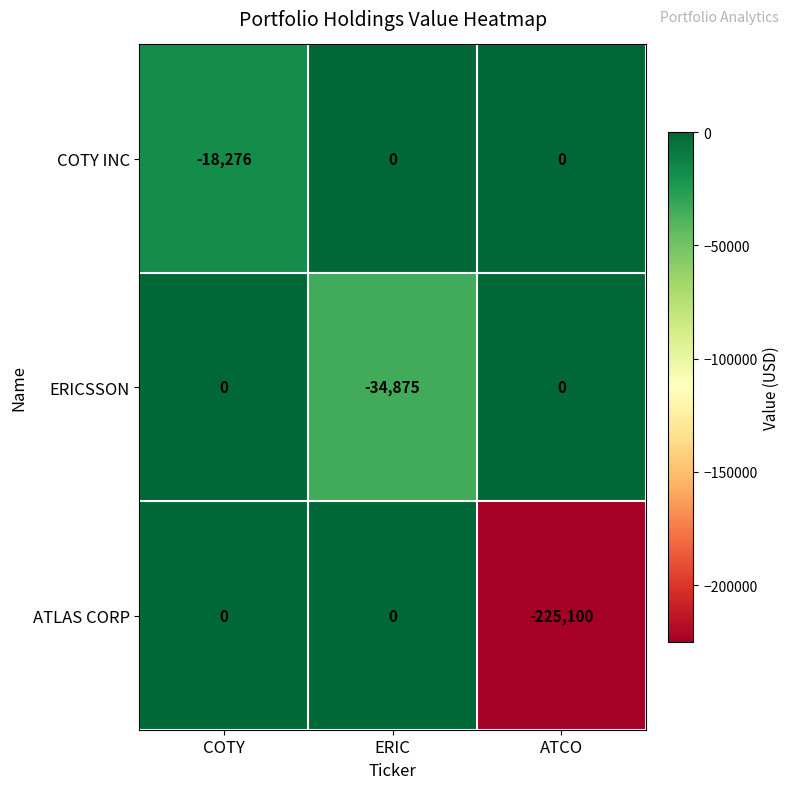

At which category does the chart reach its minimum across all series?

ATCO